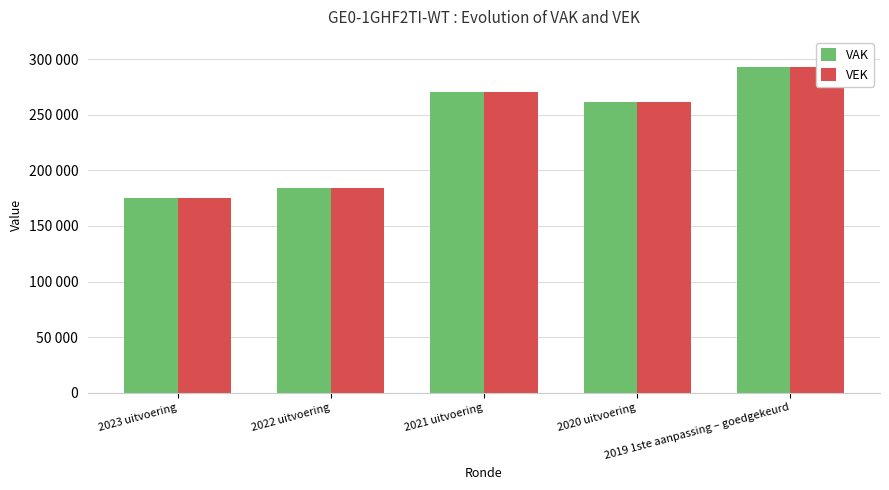

Which series has the largest total across all categories?

VAK